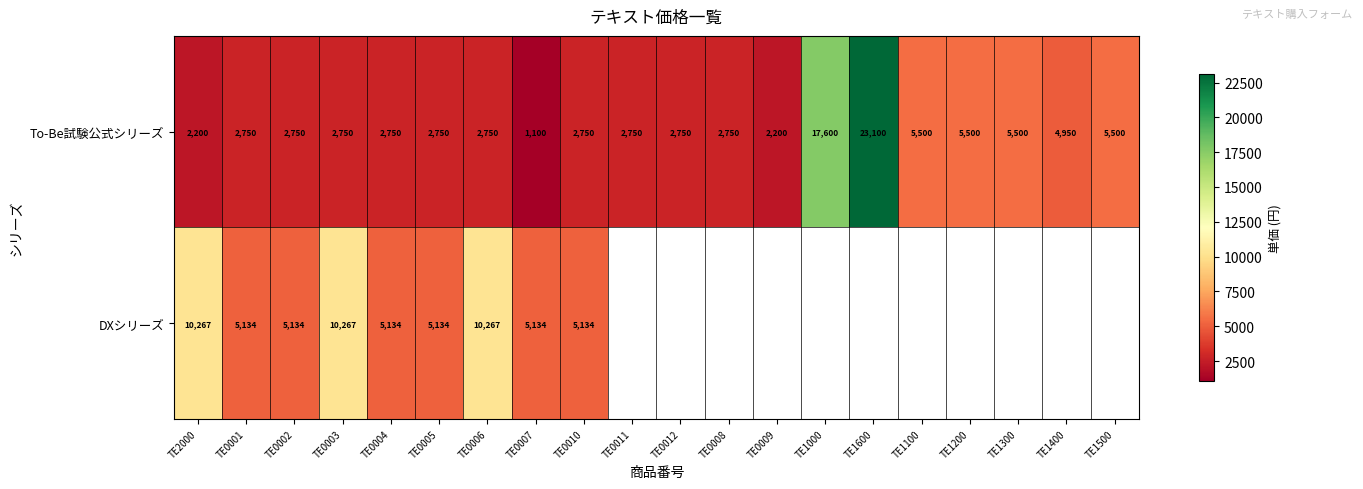

What is the sum of the To-Be試験公式シリーズ values at TE1100 and TE0010?

8250